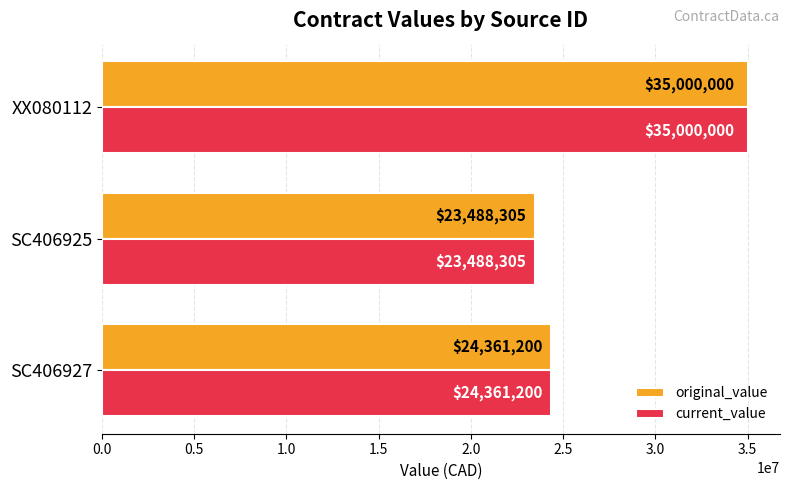

At which category is the sum across all series the highest?

XX080112